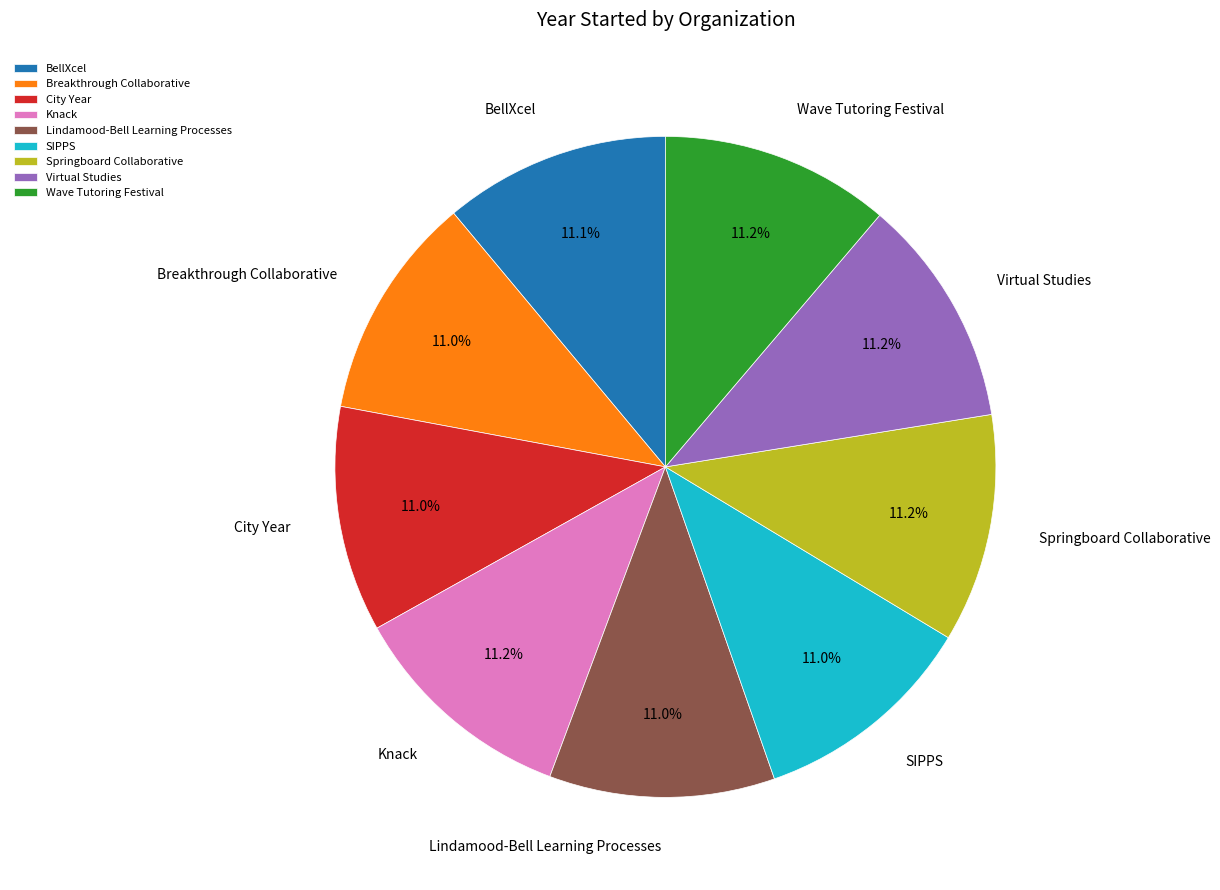

Is there a majority slice in this chart?

No